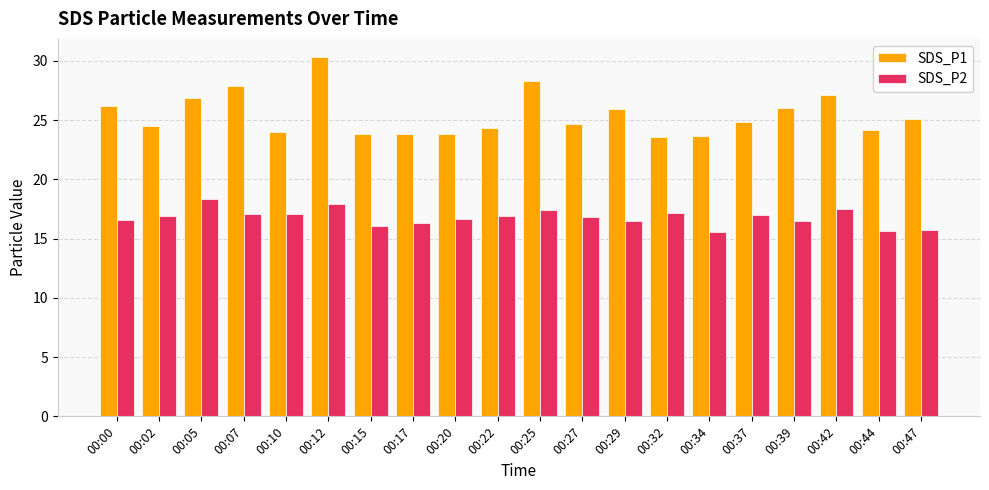

What is the average value of the SDS_P2 series?

16.8